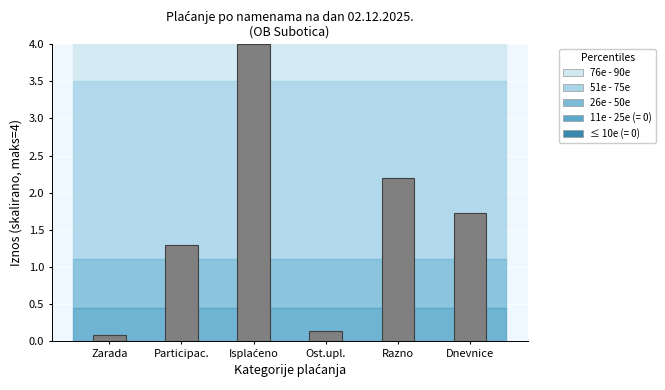

Reading right to left, what are all the values shown in this chart?

1.7	2.2	0.1	4.0	1.3	0.1